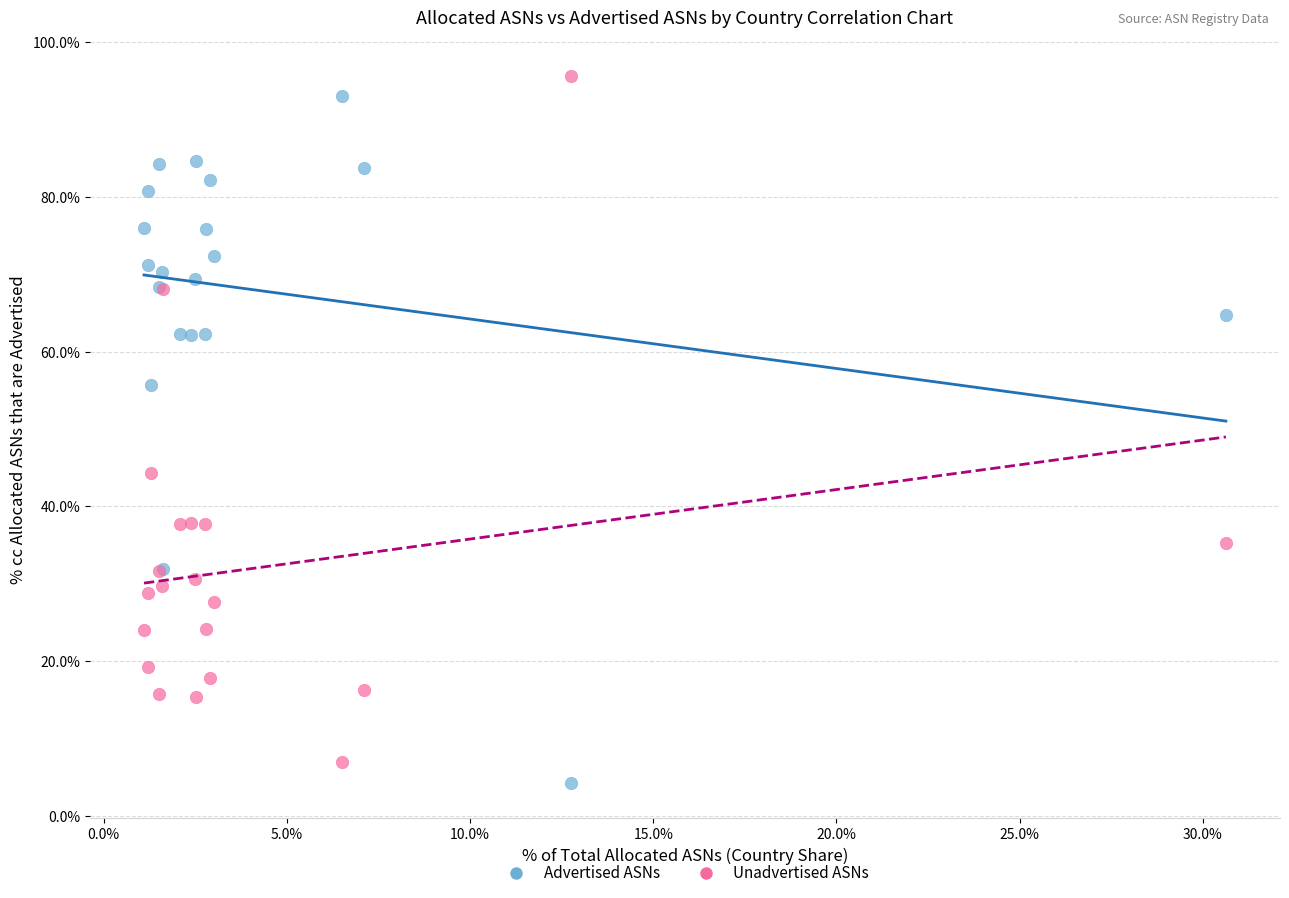

What is the X range (max minus min) for the scatter plot?

29.5